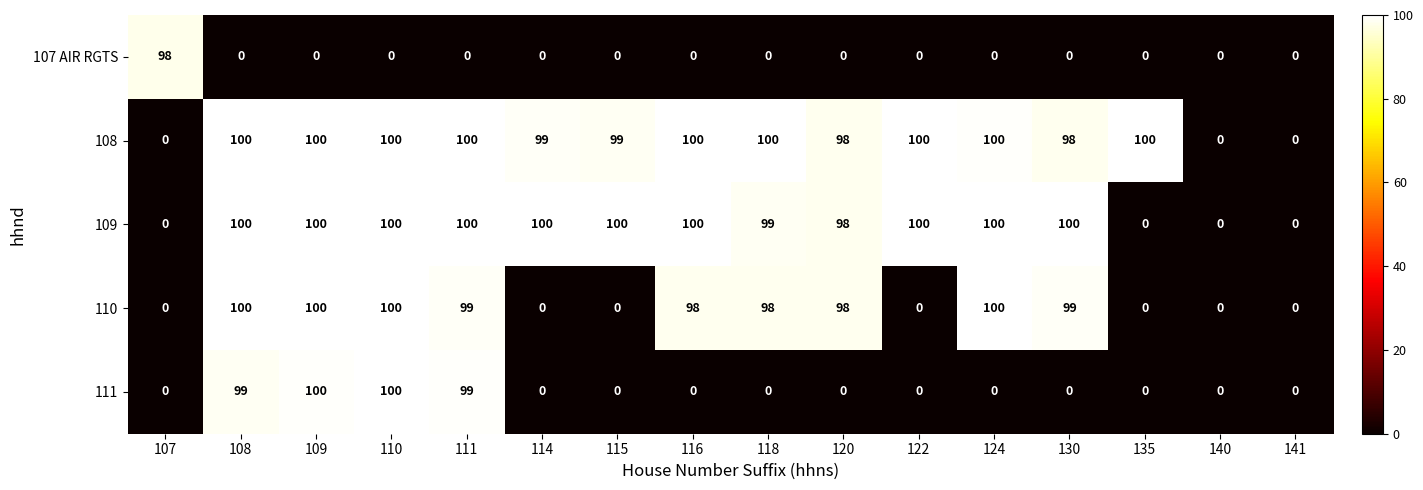

What is the maximum value for 108?

100